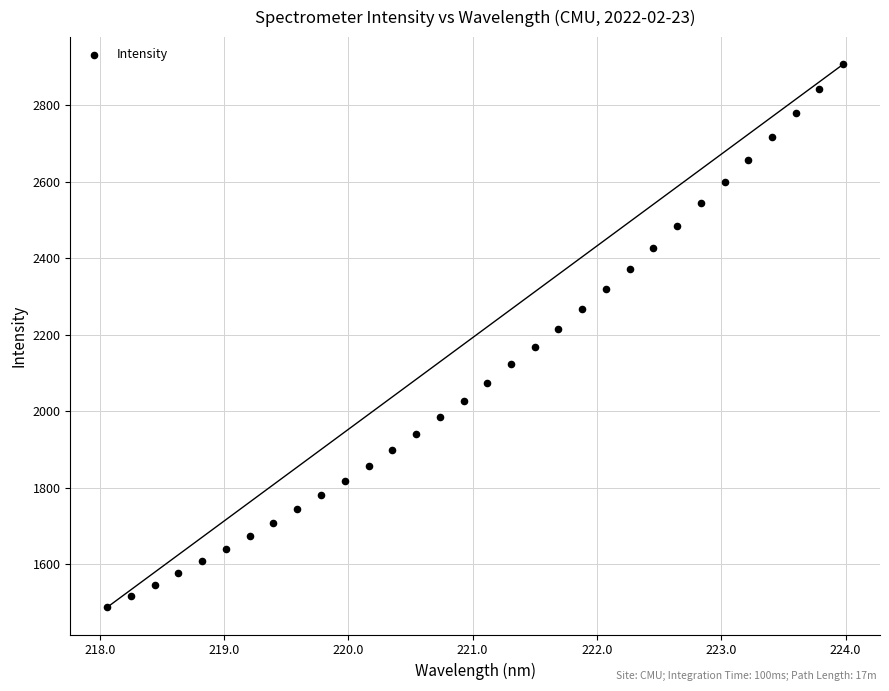

What is the range of X values (max minus min)?

5.9